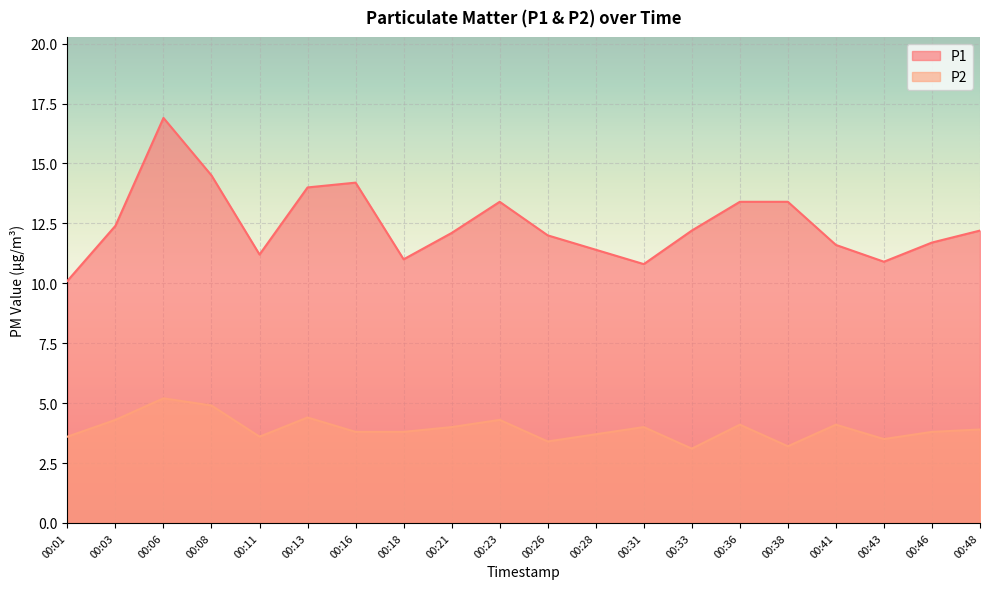

How many categories are shown in the chart?

20